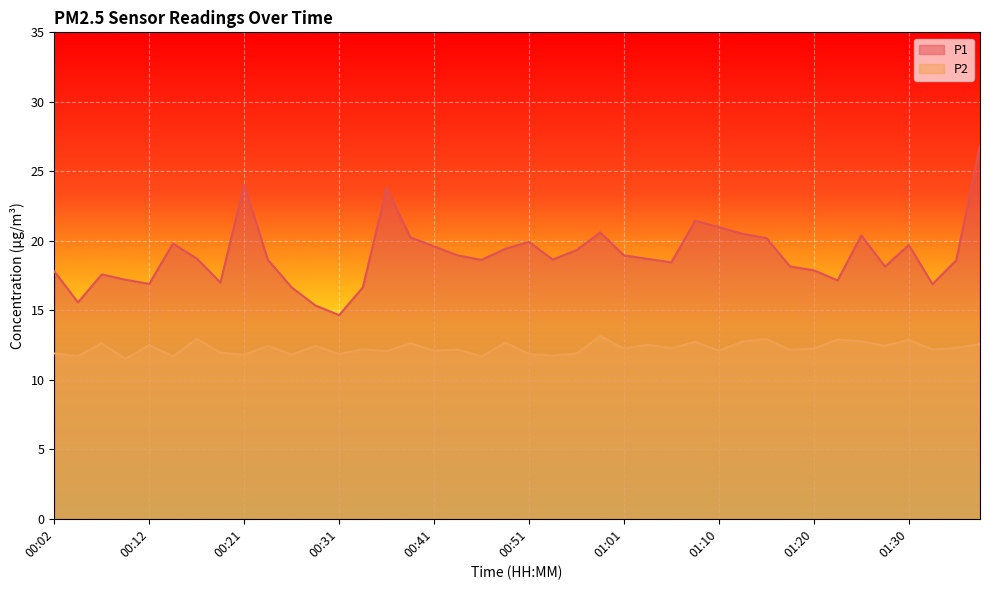

The P2 series shows 11.9 at 00:02. True or false?

True